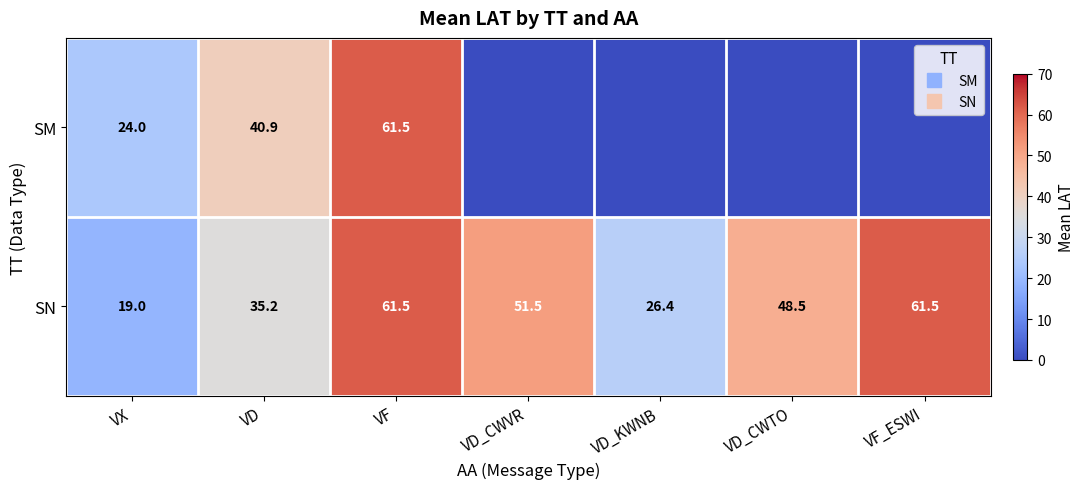

At which label does SN first exceed 48?

VF